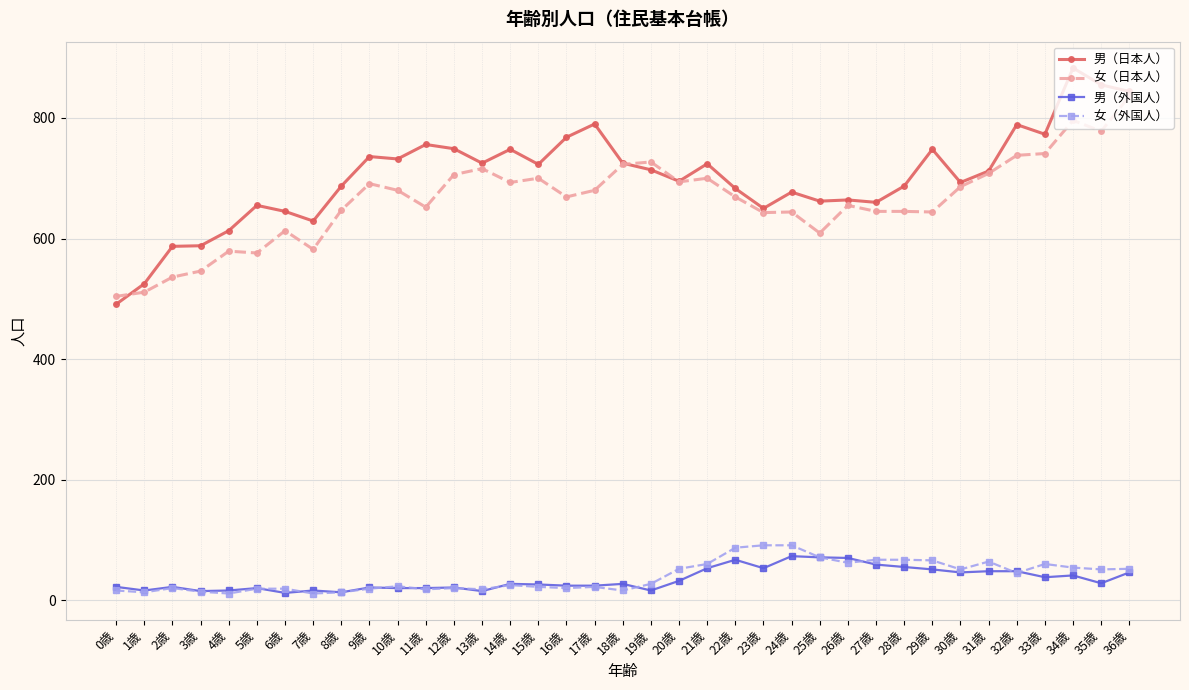

True or false: 女（日本人） has a value of 1116 at 21歳.

False